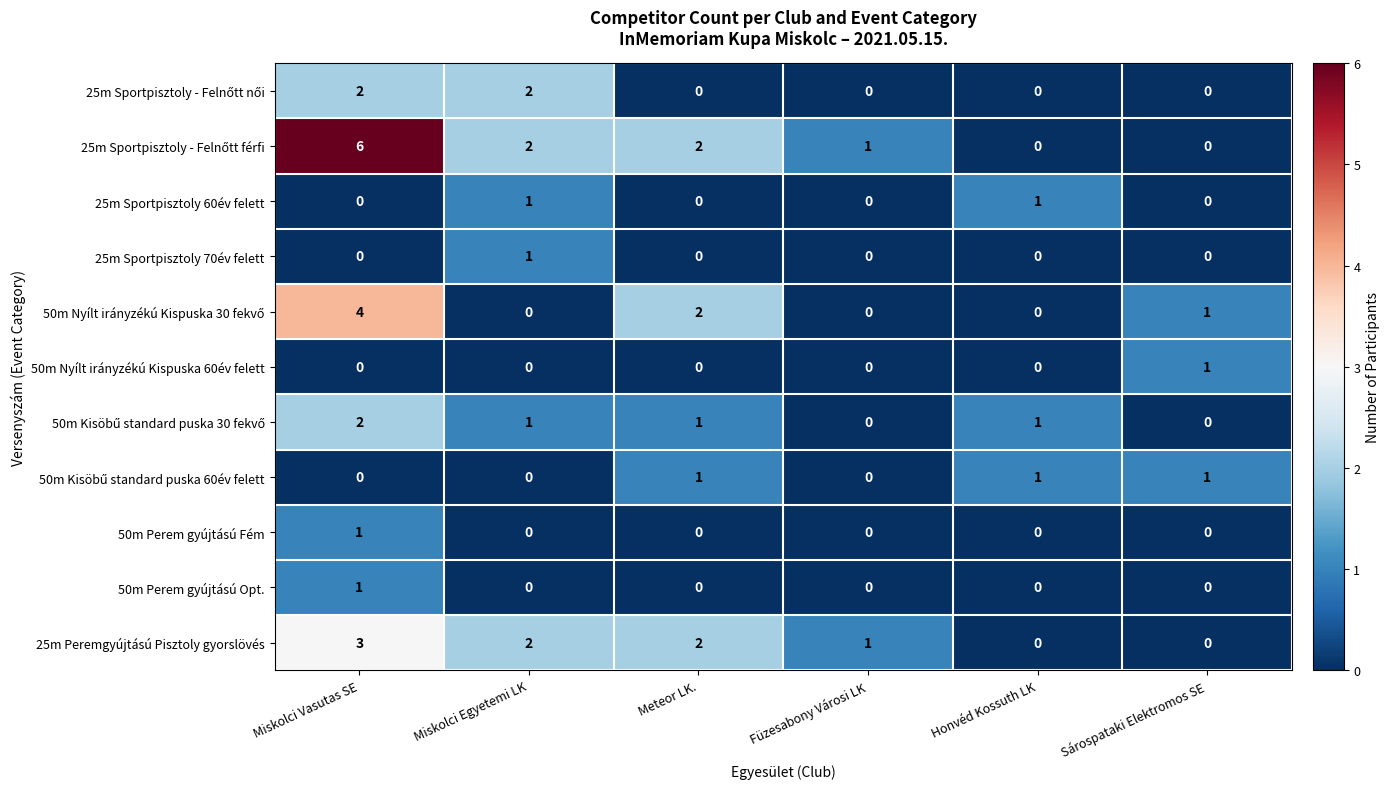

What is the greatest value displayed?

6